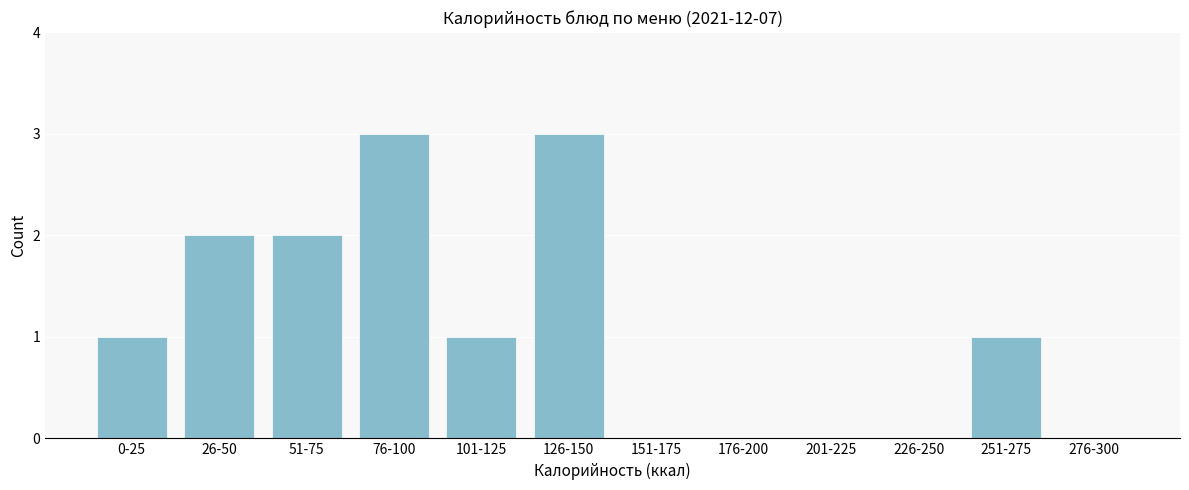

Reading left to right, extract all data points from this chart.

0-25=1	26-50=2	51-75=2	76-100=3	101-125=1	126-150=3	151-175=0	176-200=0	201-225=0	226-250=0	251-275=1	276-300=0